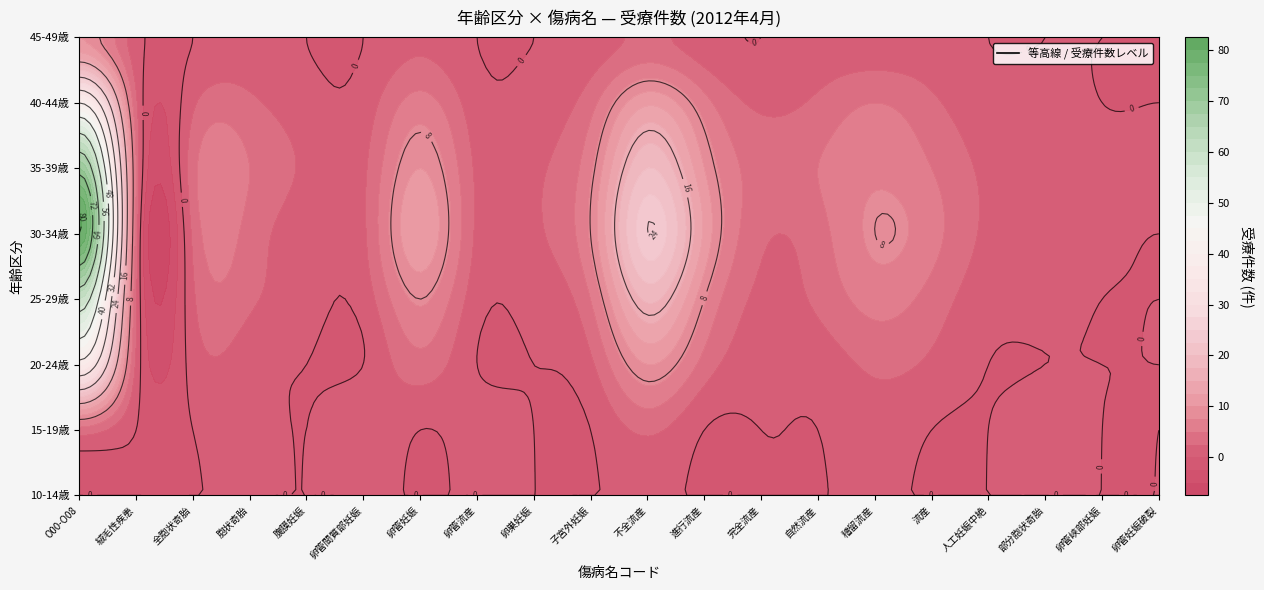

List the labels in order of 15-19歳 value, largest first.

0, 10, 5, 3, 7, 14, 17, 1, 2, 4, 6, 8, 9, 11, 12, 13, 15, 16, 18, 19